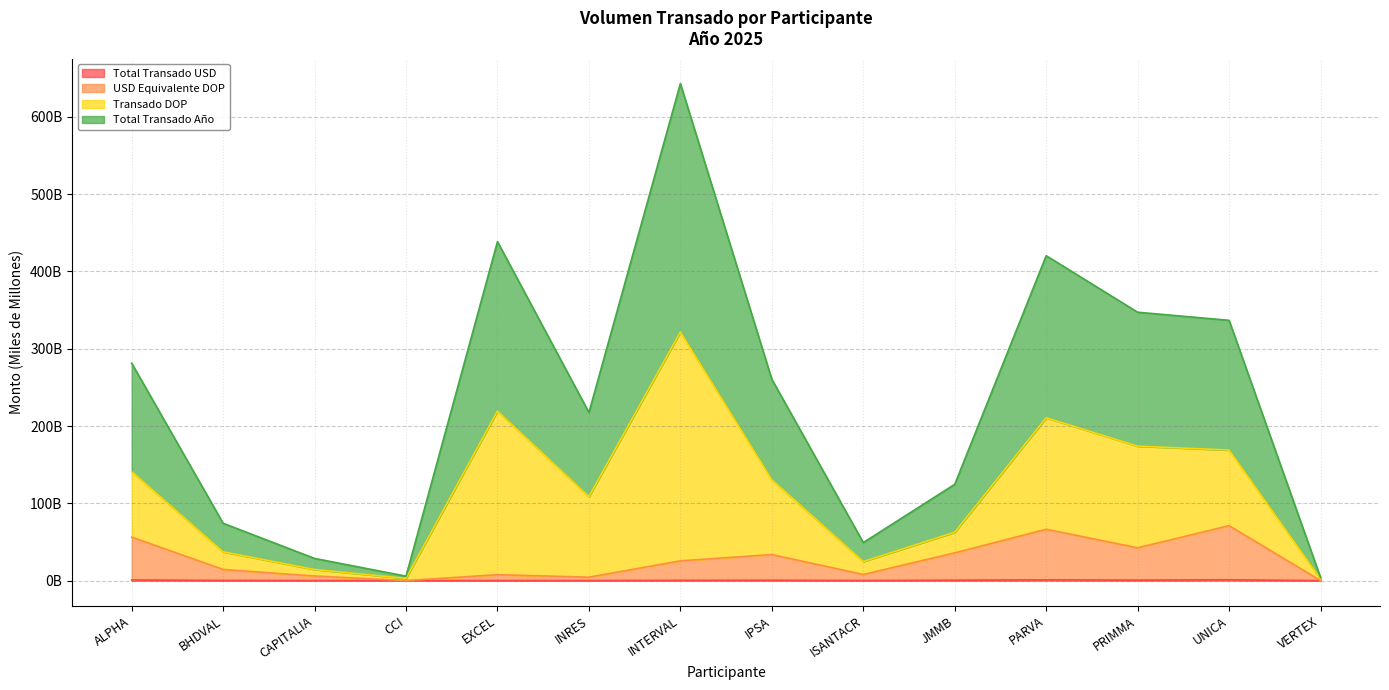

What is the average value of the USD Equivalente DOP series?

26.6